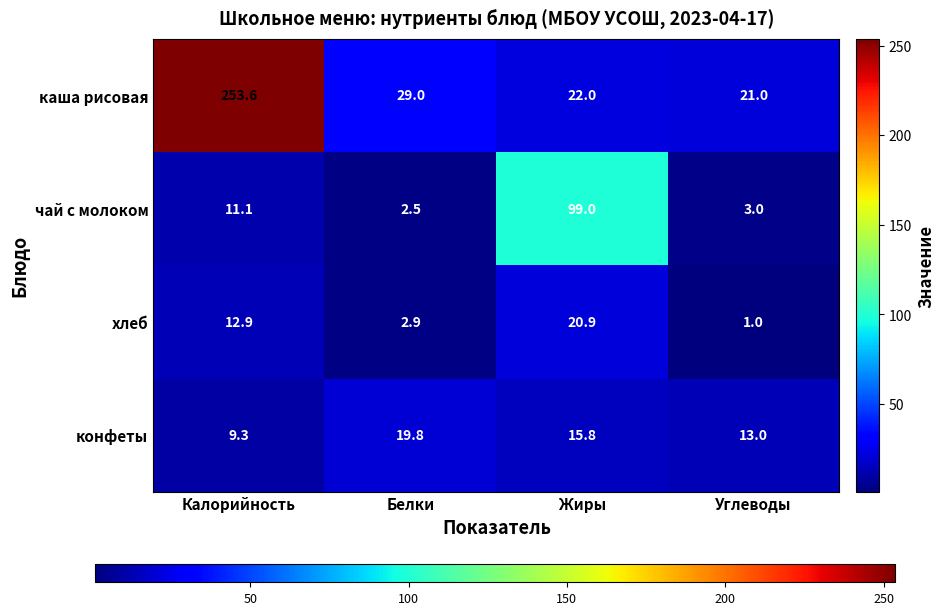

What is the average value of the чай с молоком series?

28.9